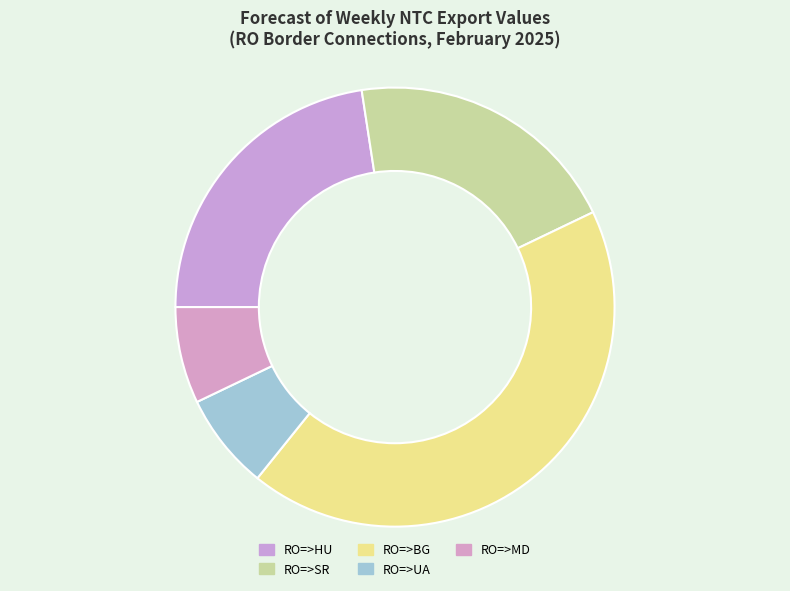

Combined, what portion of the pie is RO=>MD and RO=>HU?

29.7%